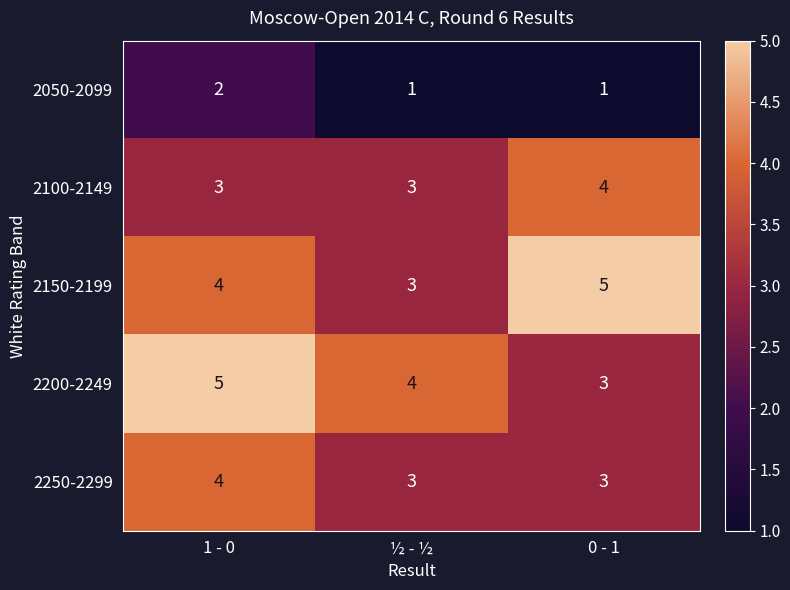

At how many categories does at least one series exceed 1?

3